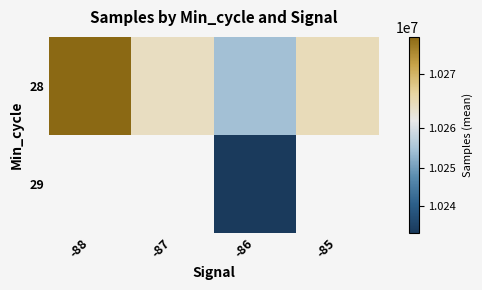

At how many categories does at least one series exceed 10249764?

4